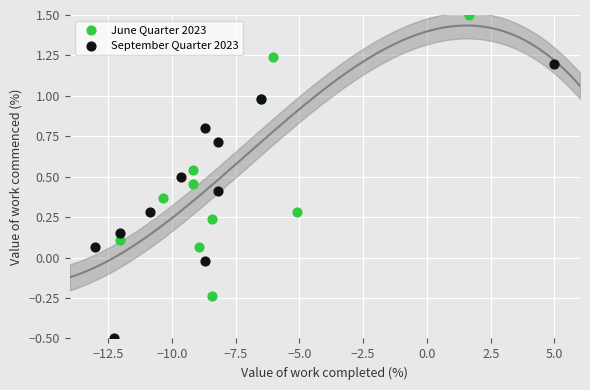

Which series has the widest spread of Y values?

June Quarter 2023